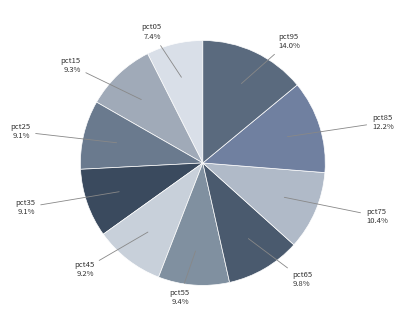

To the nearest percent, what portion does pct35 represent?

9%